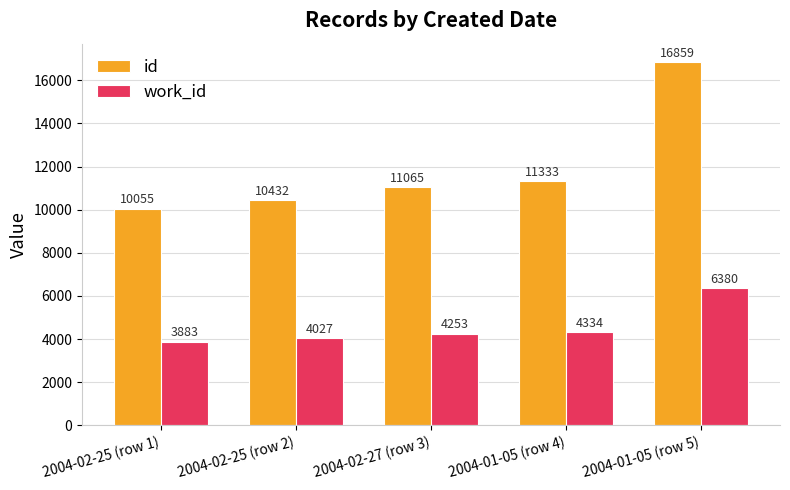

List the labels in order of id value, smallest first.

2004-02-25 (row 1), 2004-02-25 (row 2), 2004-02-27 (row 3), 2004-01-05 (row 4), 2004-01-05 (row 5)